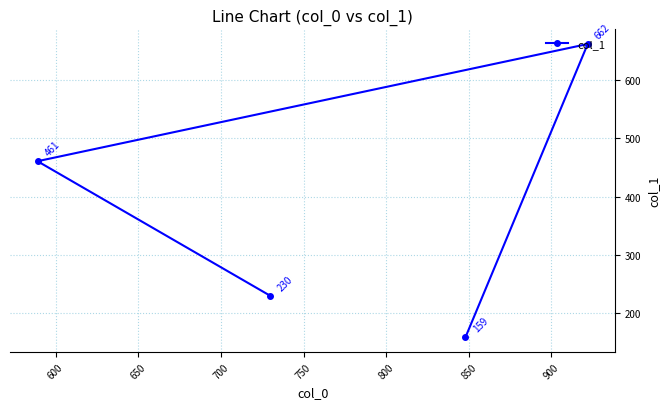

What is the greatest value displayed?

662